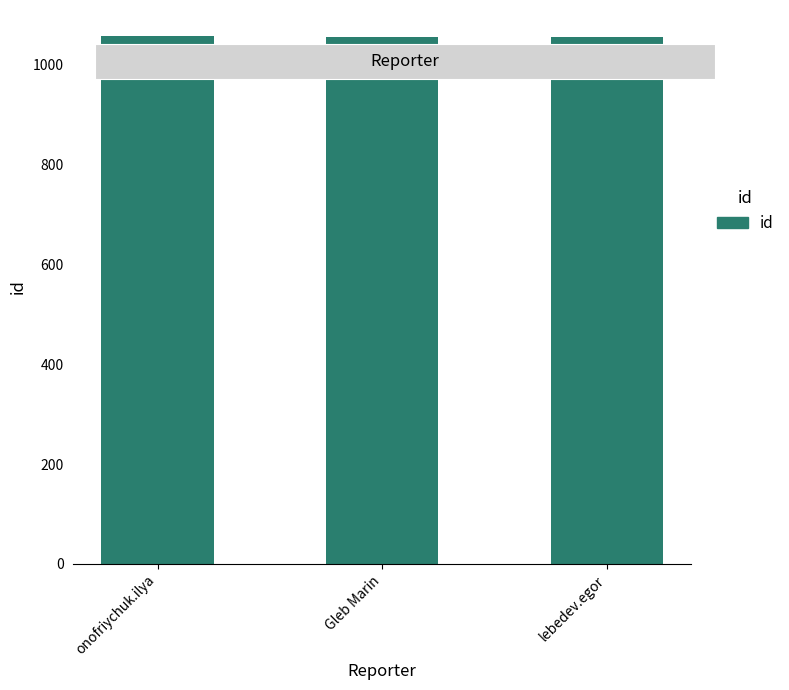

What is the difference between the maximum and minimum values?

2